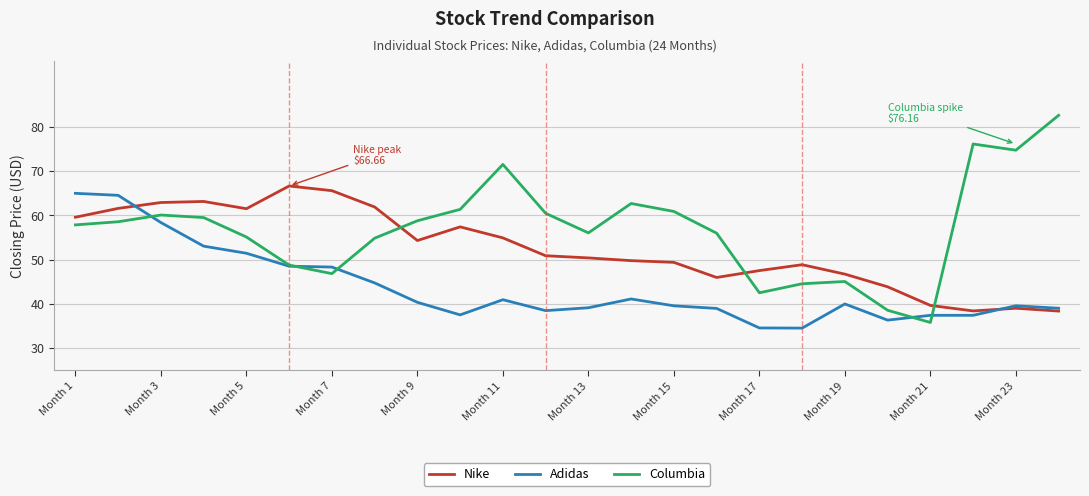

At how many categories does at least one series exceed 77?

1